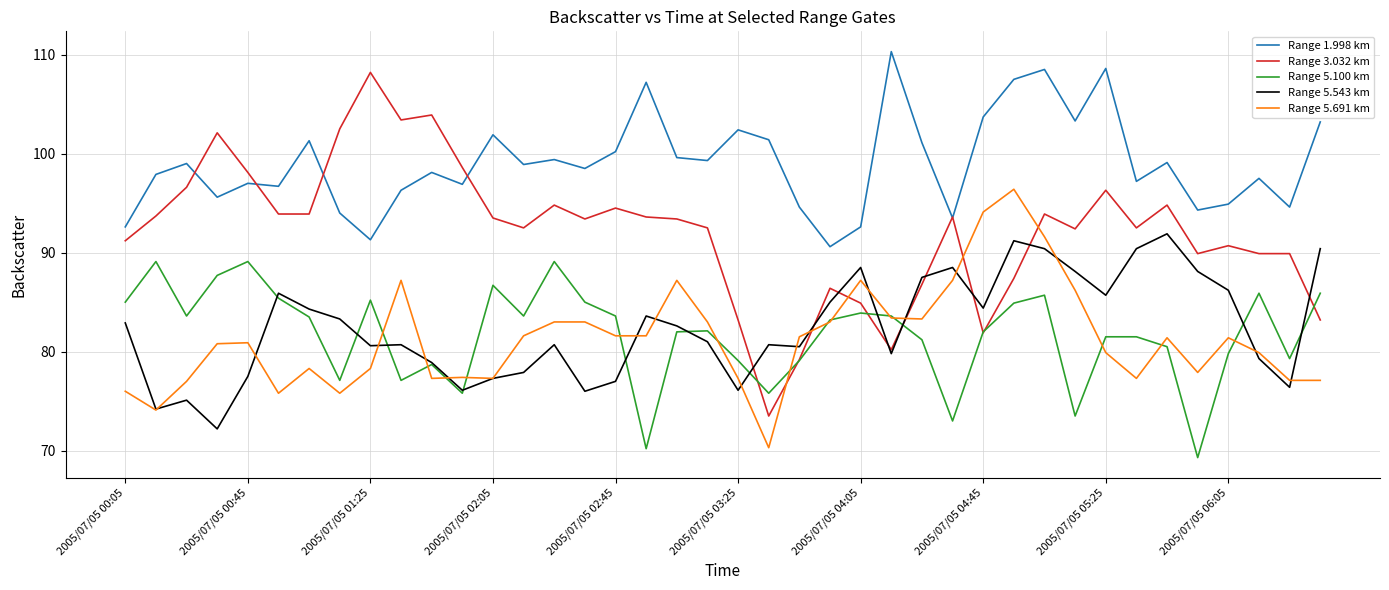

Which series has the largest total across all categories?

Range 1.998 km